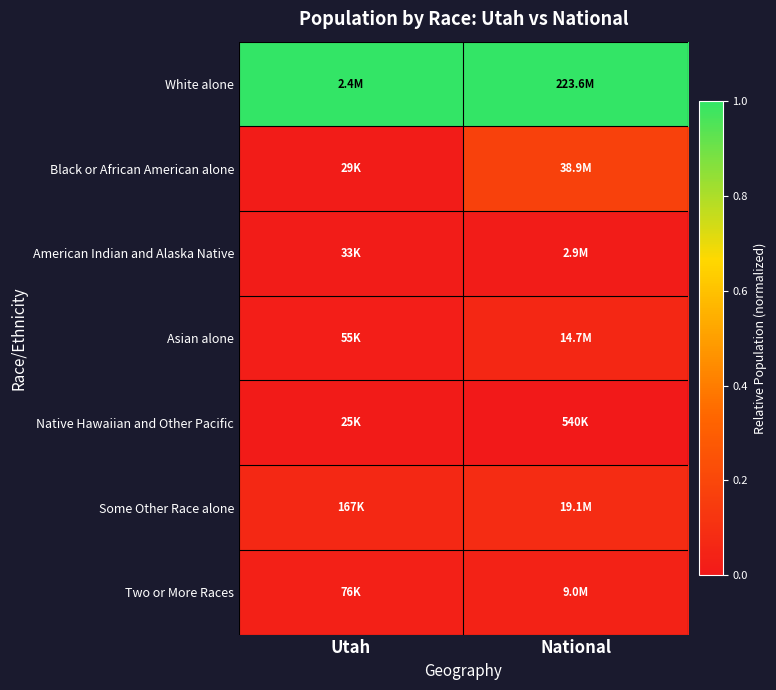

Reading left to right, transcribe all the data shown in this chart.

White alone: Utah=1.0	National=1.0
Black or African American alone: Utah=0.0	National=0.2
American Indian and Alaska Native: Utah=0.0	National=0.0
Asian alone: Utah=0.0	National=0.1
Native Hawaiian and Other Pacific: Utah=0.0	National=0.0
Some Other Race alone: Utah=0.1	National=0.1
Two or More Races: Utah=0.0	National=0.0